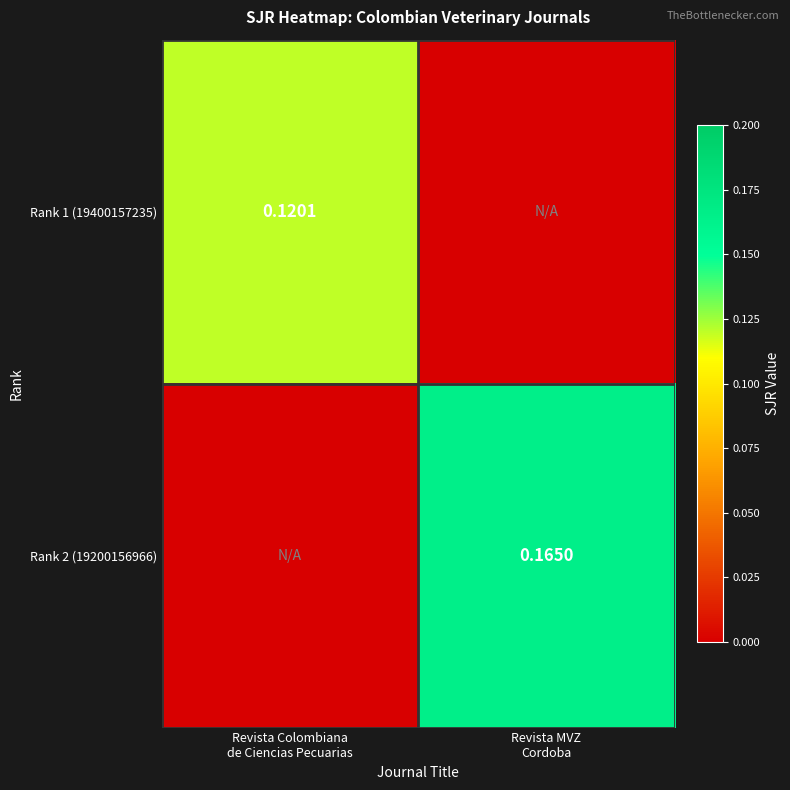

Between Revista Colombiana de Ciencias Pecuarias and Revista MVZ Cordoba, which series saw the biggest shift?

Rank 2 (19200156966)